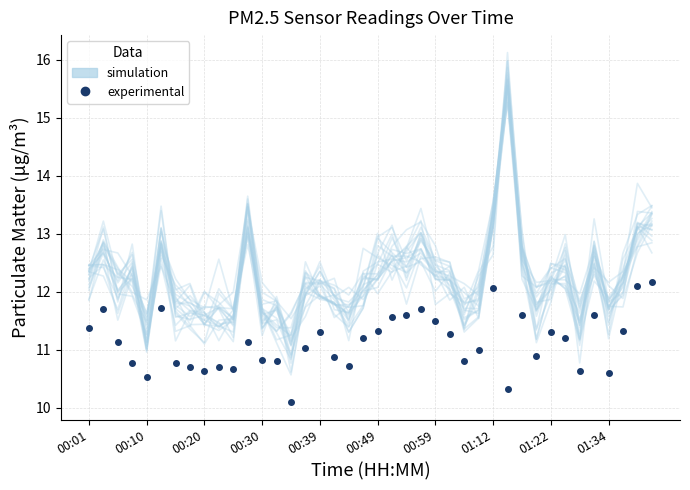

List the series in order of their peak value, lowest first.

P2 (experimental), simulation